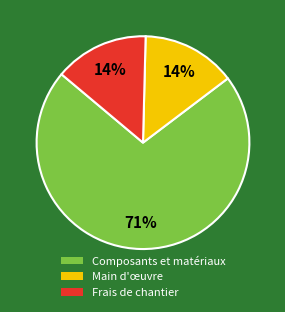

What is the largest slice in the pie chart?

Composants et matériaux